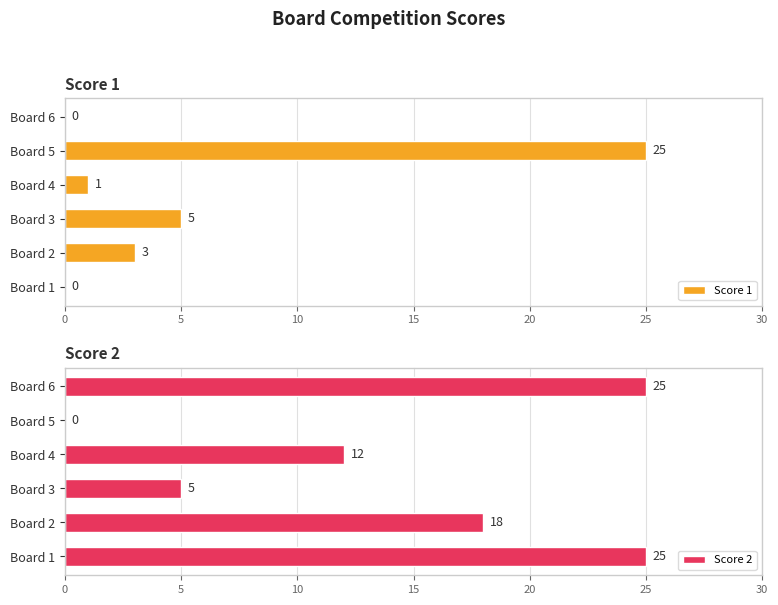

What is the sum of the Score 1 values at Board 1 and Board 4?

1